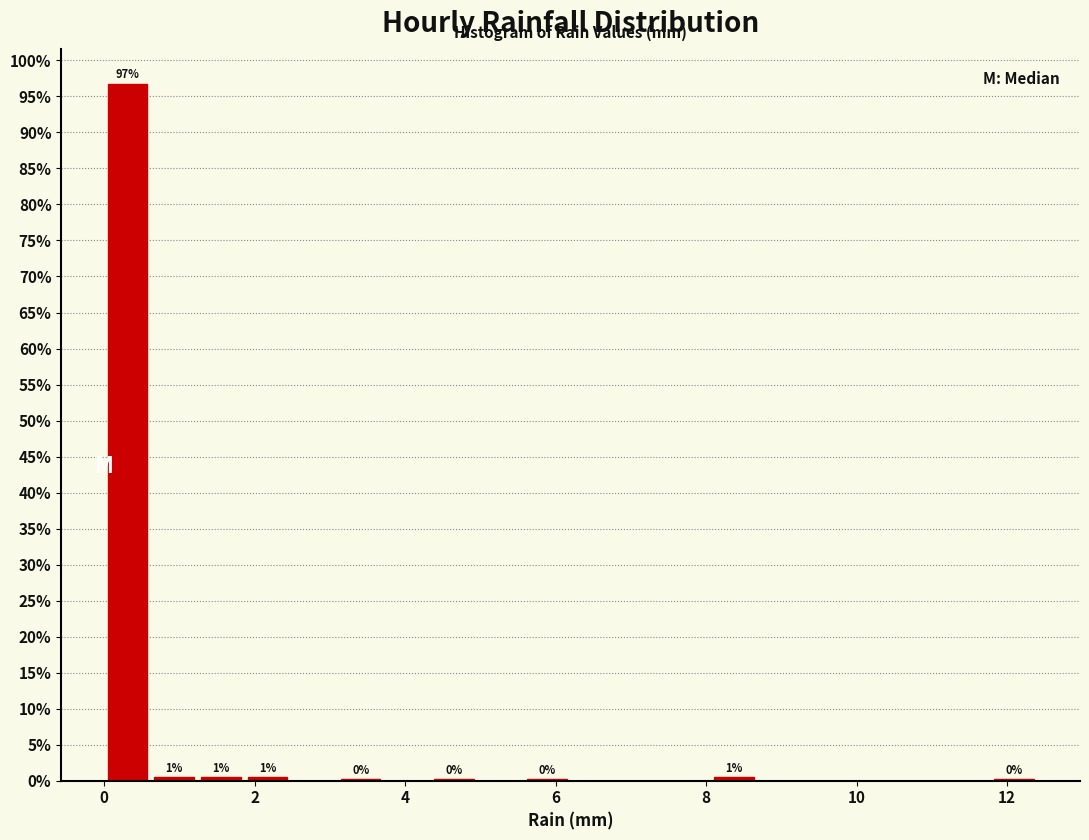

Around what value on the x-axis is the tallest bar? Give the approximate position of its centre, as read against the axis.

0.4